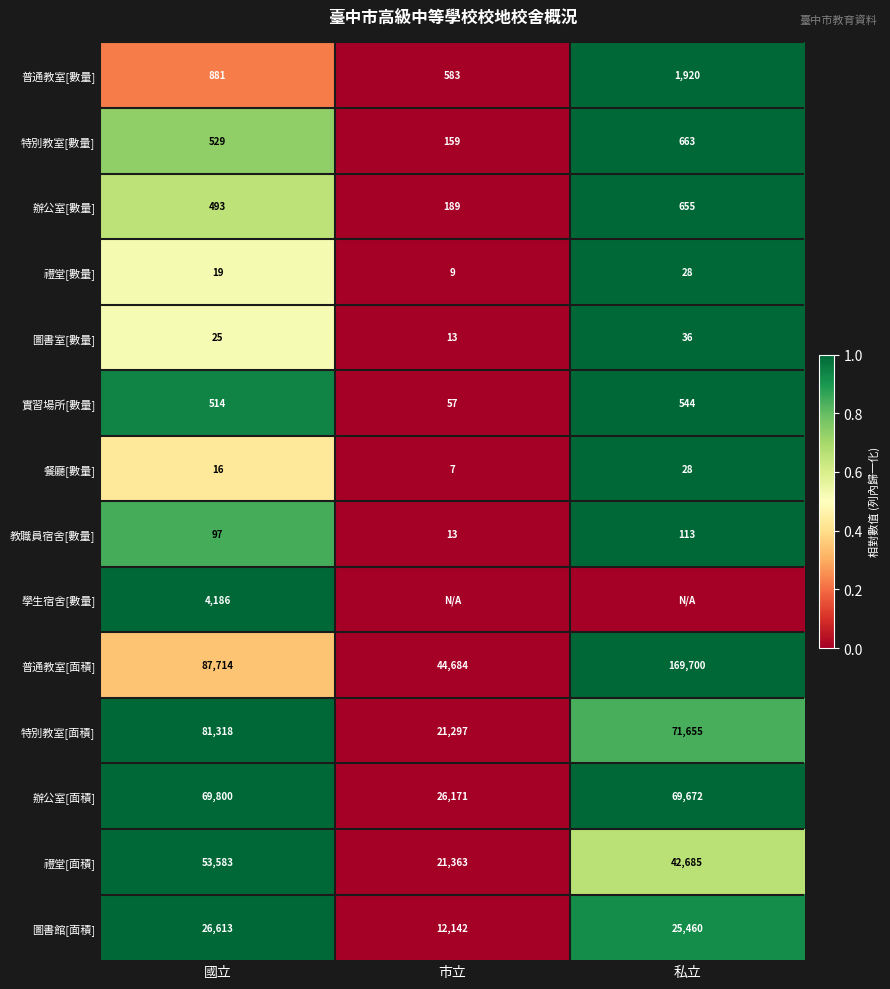

How many values in the 禮堂[數量] series are below 19?

1